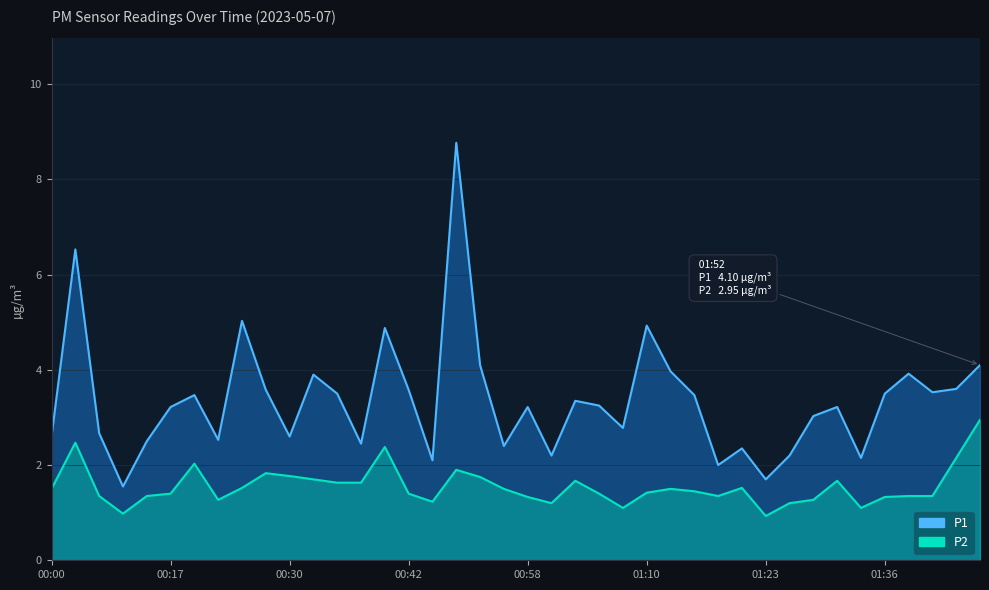

Between 00:45 and 01:36, which series saw the biggest shift?

P1